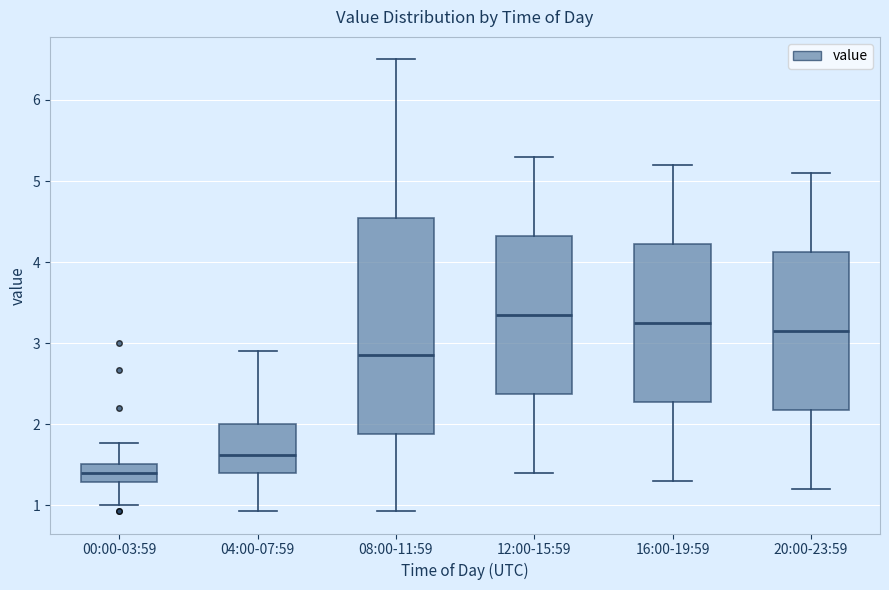

Reading left to right, transcribe this box plot: for each box, give where its median line is, the range the box spans, and where its two whiskers end, as read against the y-axis. The values are not printed on the chart, so give them approximately, as read against the axis.

00:00-03:59: median 1.4, box 1.3 to 1.5, whiskers 1.0 to 1.8
04:00-07:59: median 1.6, box 1.4 to 2.0, whiskers 0.9 to 2.9
08:00-11:59: median 2.9, box 1.9 to 4.6, whiskers 0.9 to 6.5
12:00-15:59: median 3.4, box 2.4 to 4.3, whiskers 1.4 to 5.3
16:00-19:59: median 3.3, box 2.3 to 4.2, whiskers 1.3 to 5.2
20:00-23:59: median 3.2, box 2.2 to 4.1, whiskers 1.2 to 5.1